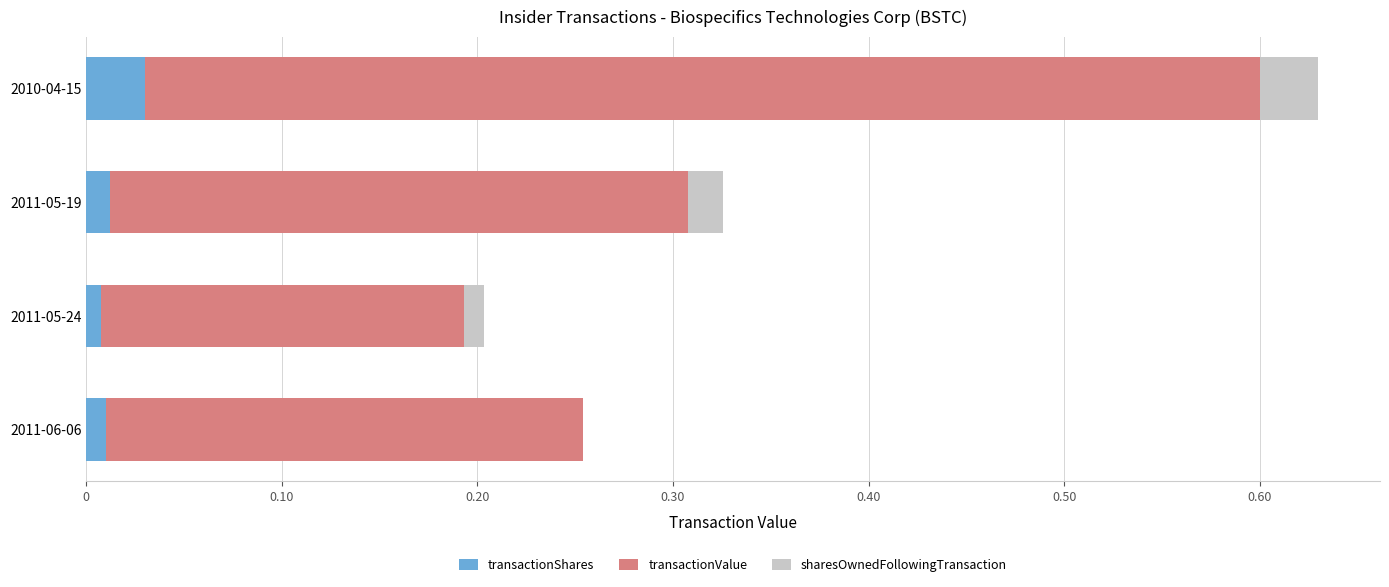

What position from the left is 2011-05-24?

2